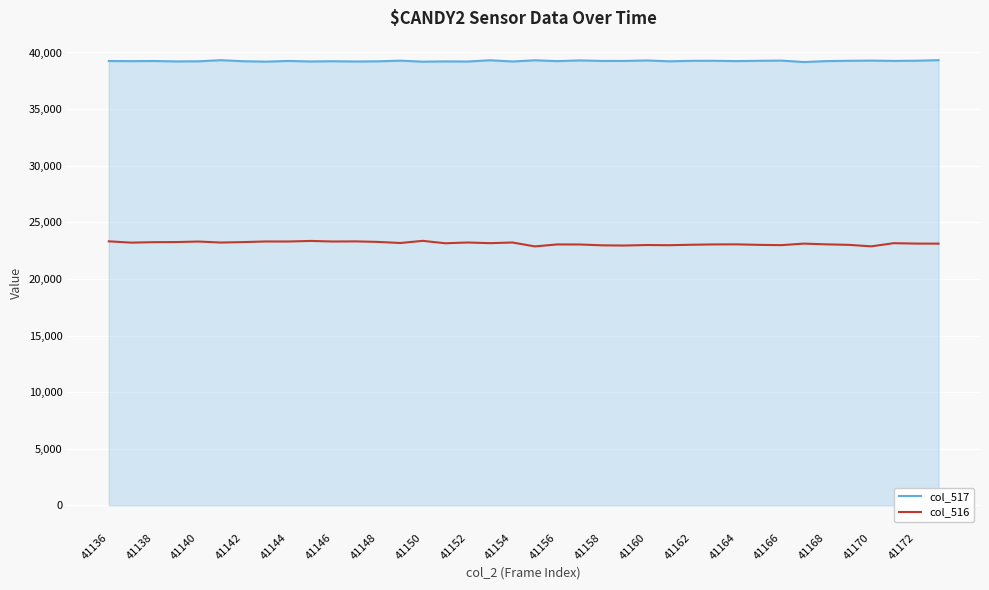

What are all the series names shown in the legend?

col_517, col_516